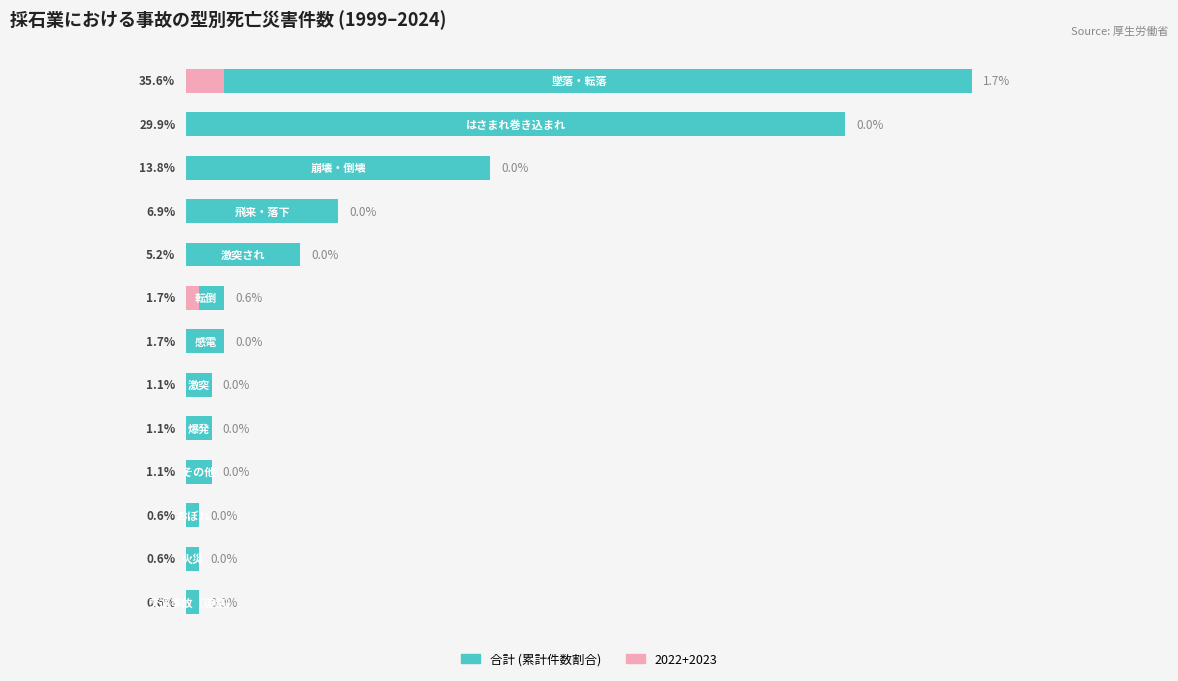

What is the smallest value displayed?

0.6